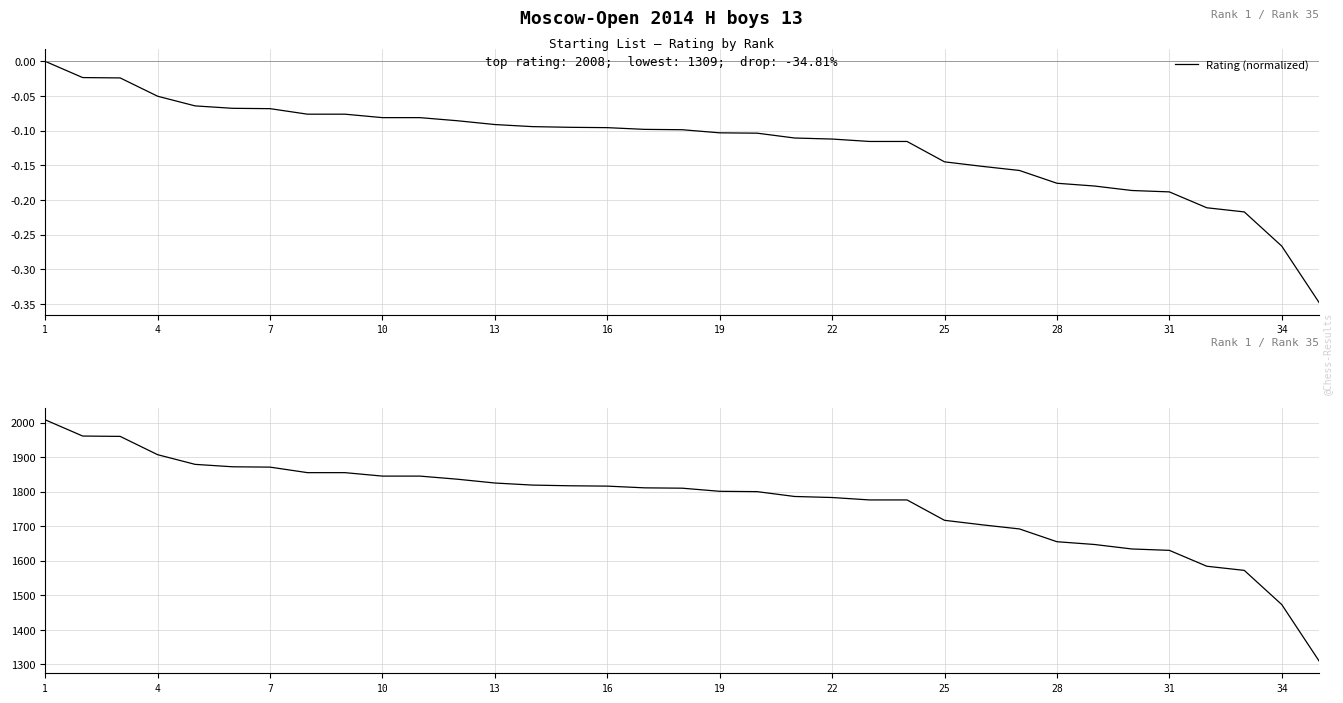

At which label does Rating (normalized) reach its peak?

1